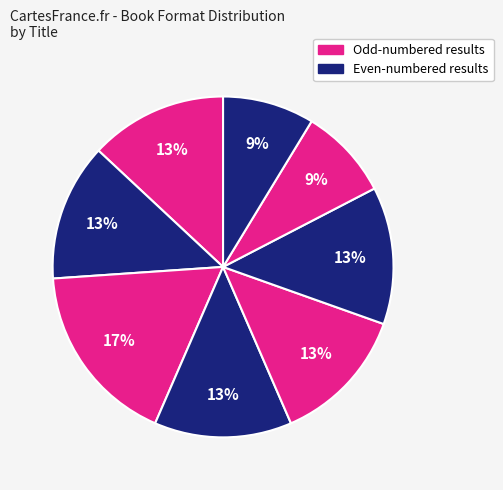

How many segments does this pie chart have?

8